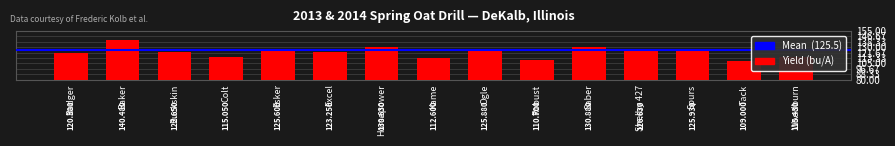

What is the label of the 12th bar from the right?

Colt